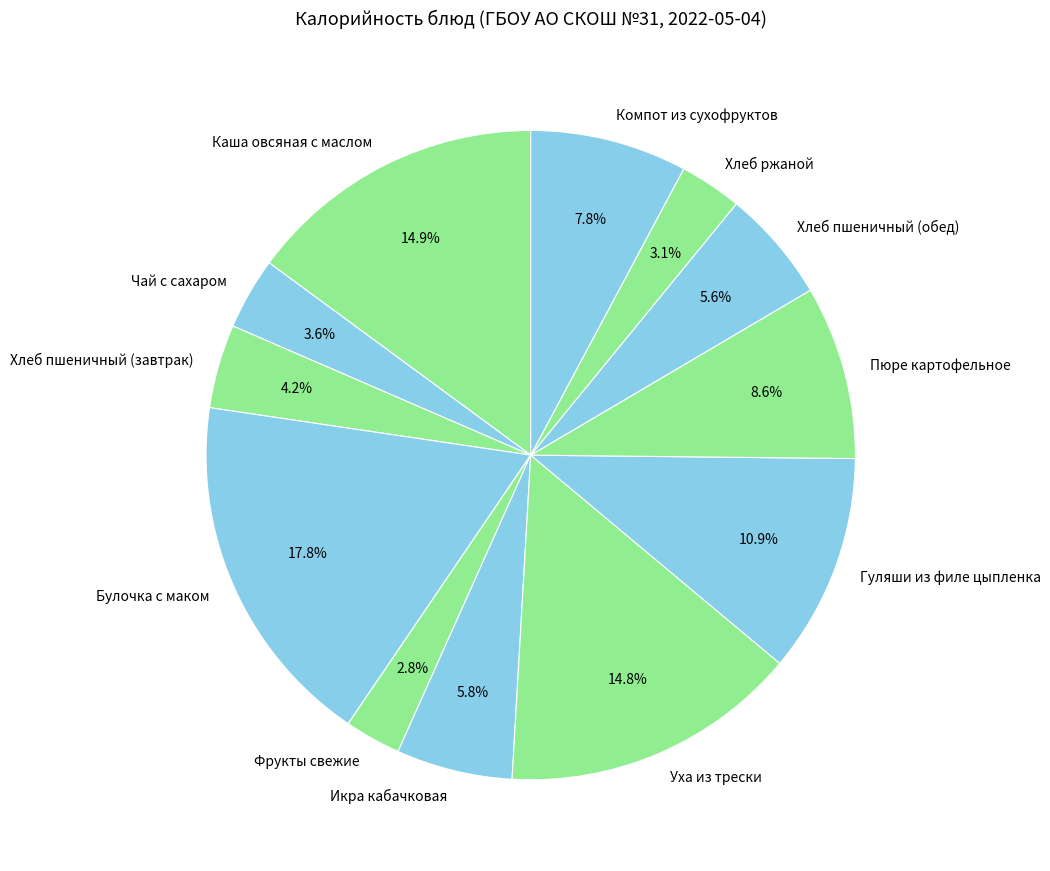

Which has a higher value, Хлеб пшеничный (завтрак) or Пюре картофельное?

Пюре картофельное